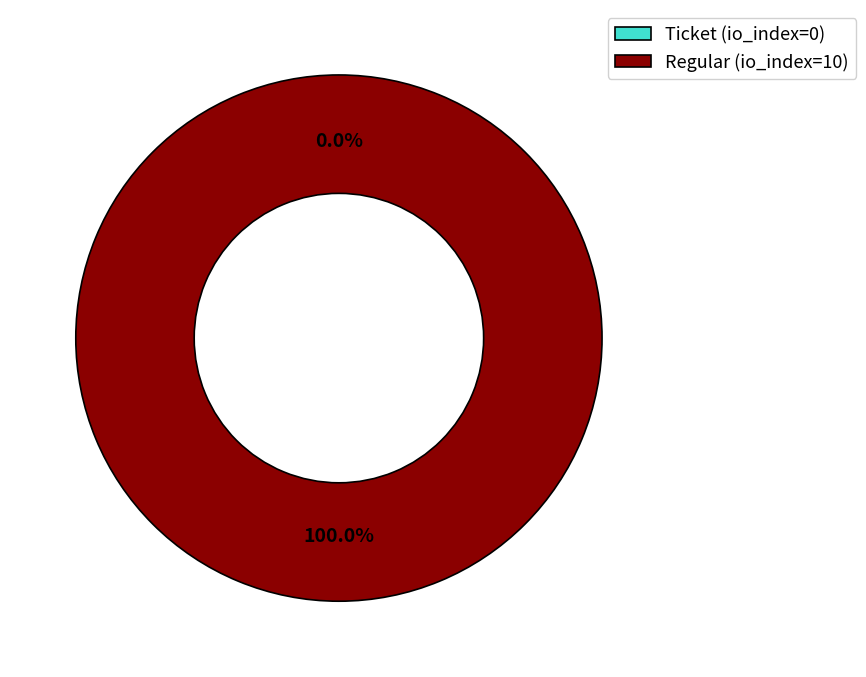

How many slices are in this pie chart?

2